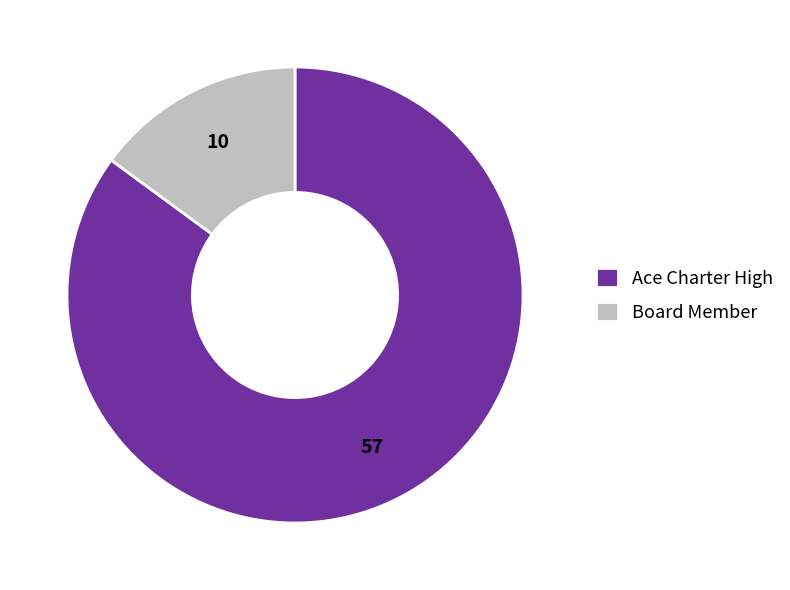

Does Board Member account for over 50% of the chart?

No